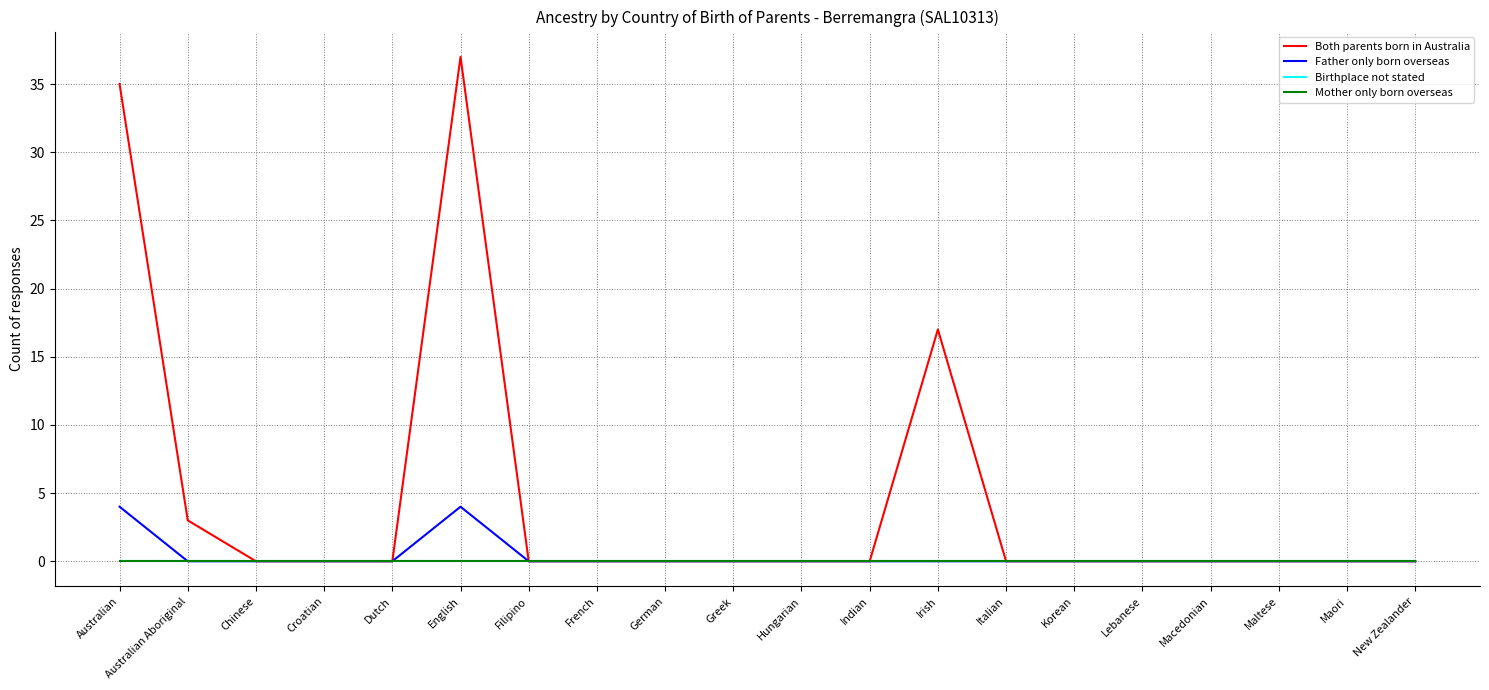

Between Lebanese and Australian Aboriginal, which is larger?

Australian Aboriginal